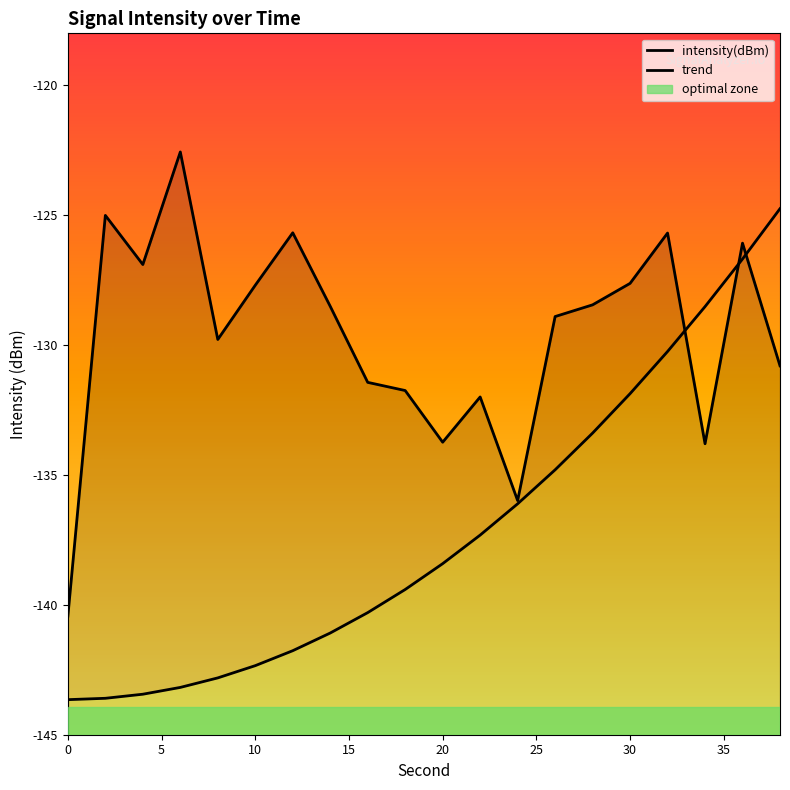

The value of intensity(dBm) at 16 is -174.4. True or false?

False